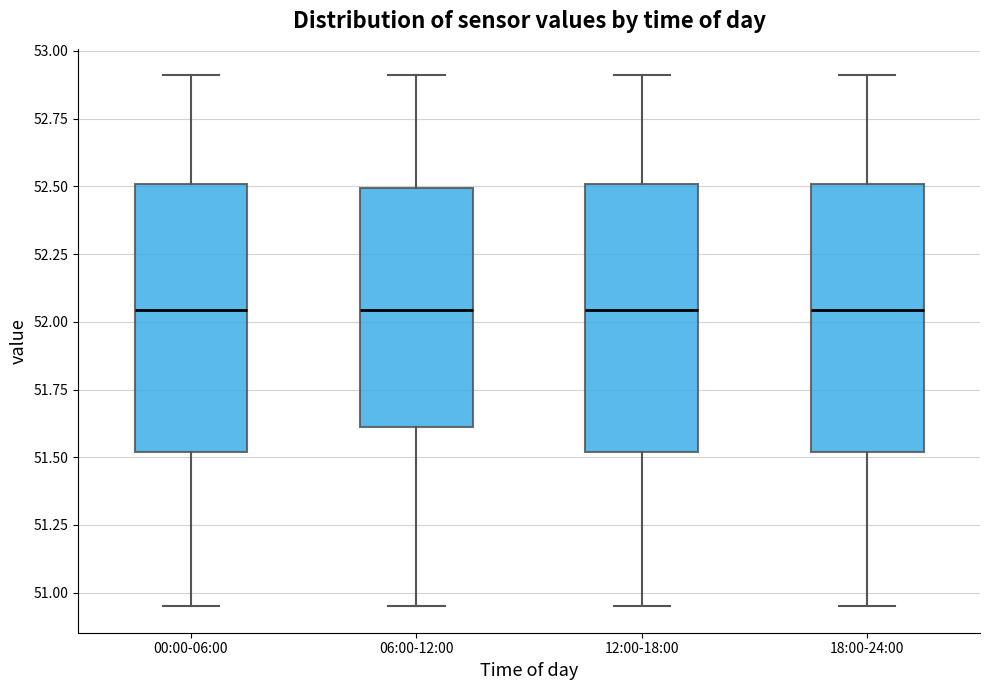

Where does the upper whisker of the box for 06:00-12:00 end on the y-axis? The values are not printed on the chart, so give them approximately, as read against the axis.

52.90